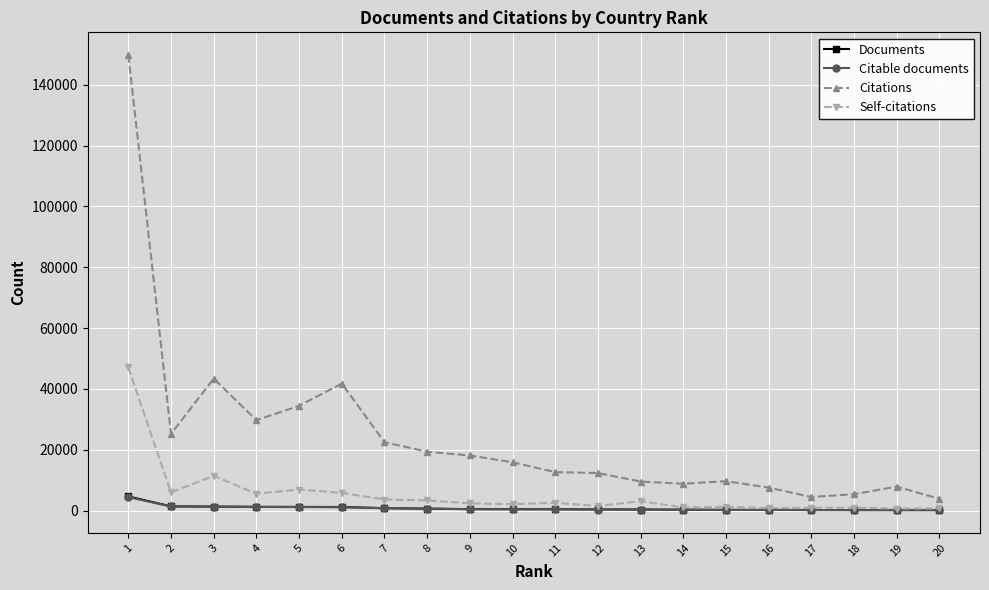

True or false: Self-citations has more than 1 points higher than both neighbors.

True